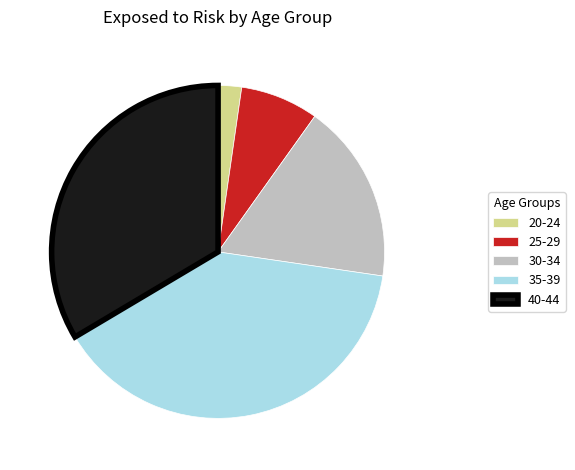

Which category has the biggest portion of the pie?

35-39